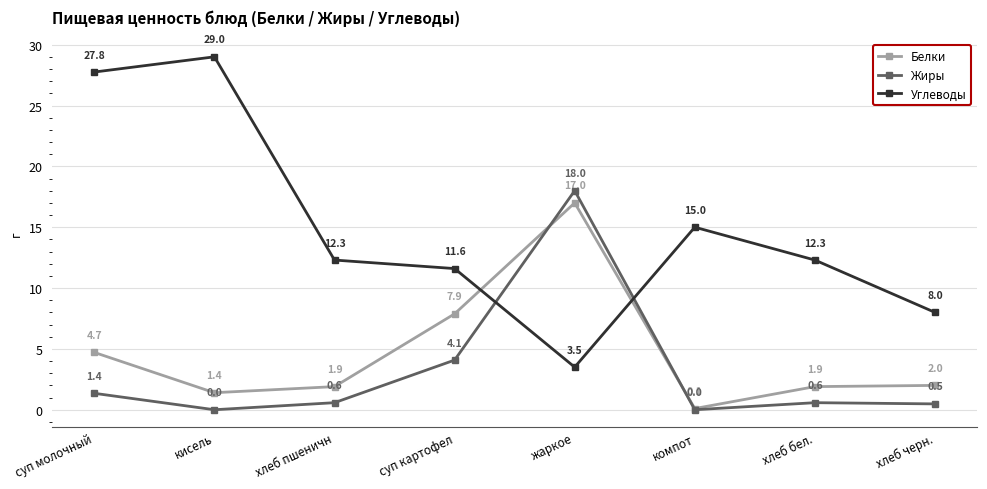

Is the value of Углеводы at кисель greater than the value of Жиры at хлеб пшеничн?

Yes